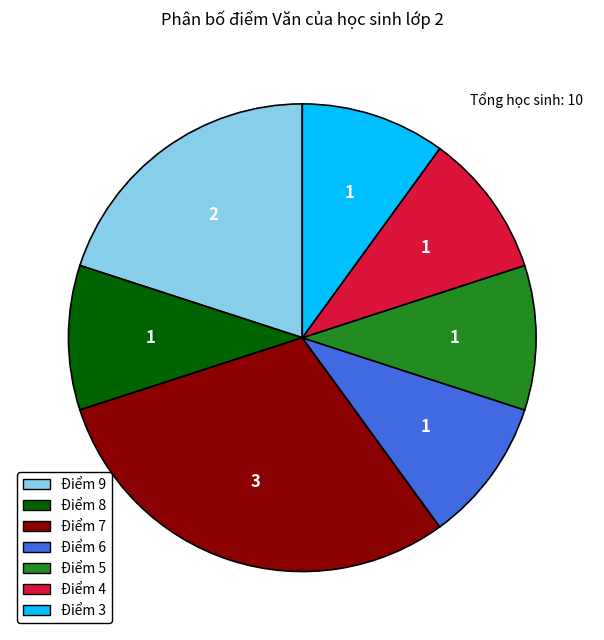

Is there a majority slice in this chart?

No